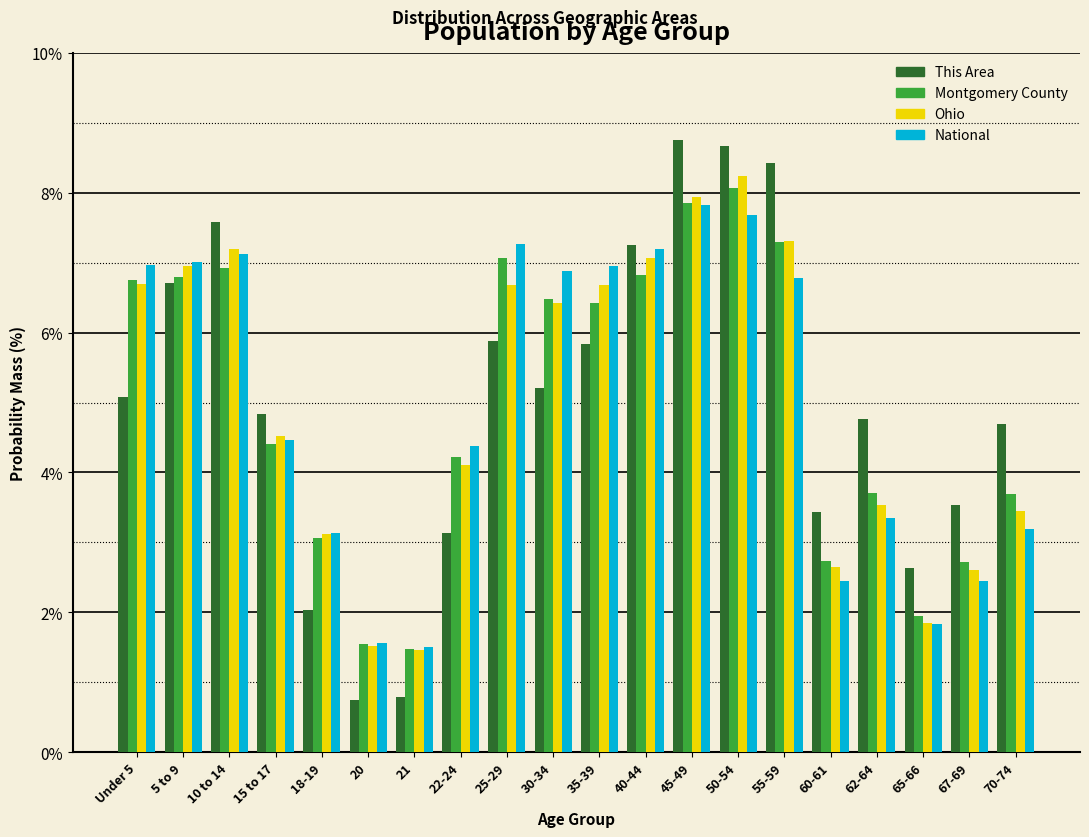

Which series has the widest spread of values?

This Area